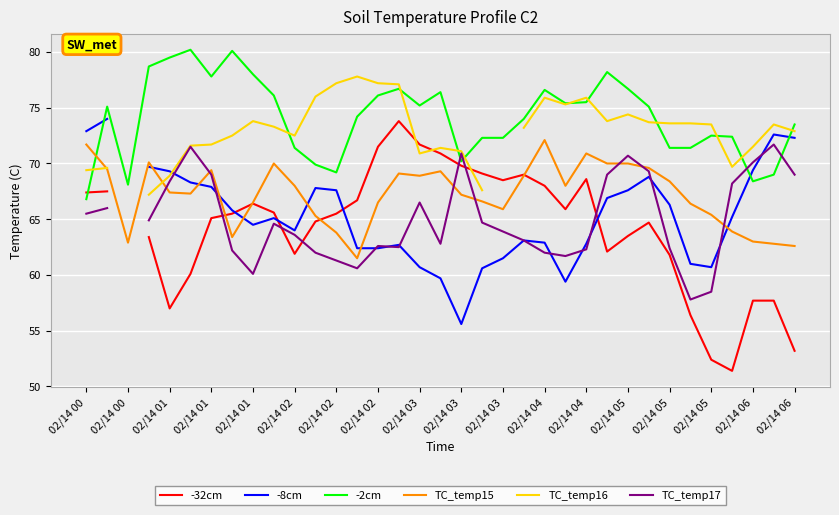

What is the spread (max minus min) of values at 02/14 05?

13.2